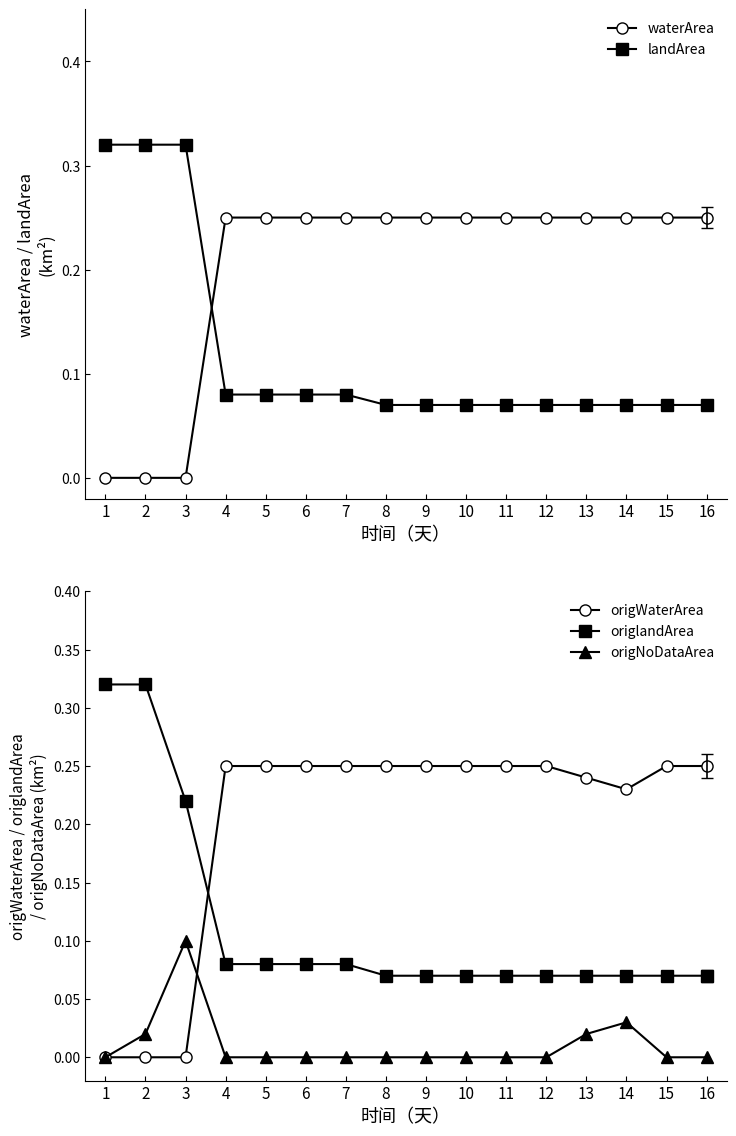

Reading left to right, extract all data points from this chart.

waterArea: 0.0	0.0	0.0	0.2	0.2	0.2	0.2	0.2	0.2	0.2	0.2	0.2	0.2	0.2	0.2	0.2
landArea: 0.3	0.3	0.3	0.1	0.1	0.1	0.1	0.1	0.1	0.1	0.1	0.1	0.1	0.1	0.1	0.1
origWaterArea: 0.0	0.0	0.0	0.2	0.2	0.2	0.2	0.2	0.2	0.2	0.2	0.2	0.2	0.2	0.2	0.2
origlandArea: 0.3	0.3	0.2	0.1	0.1	0.1	0.1	0.1	0.1	0.1	0.1	0.1	0.1	0.1	0.1	0.1
origNoDataArea: 0.0	0.0	0.1	0.0	0.0	0.0	0.0	0.0	0.0	0.0	0.0	0.0	0.0	0.0	0.0	0.0